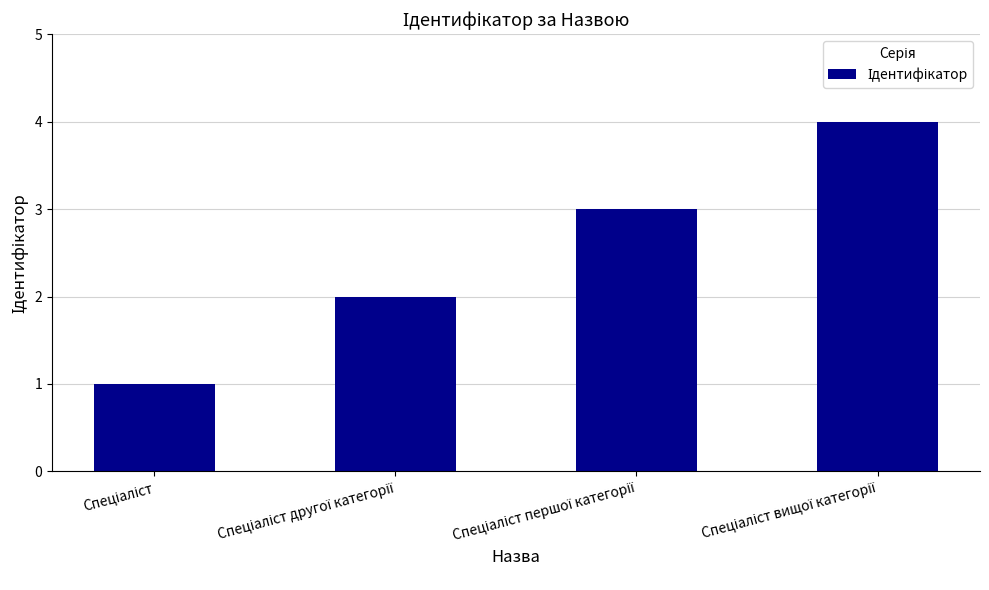

What is the sum of all values?

10